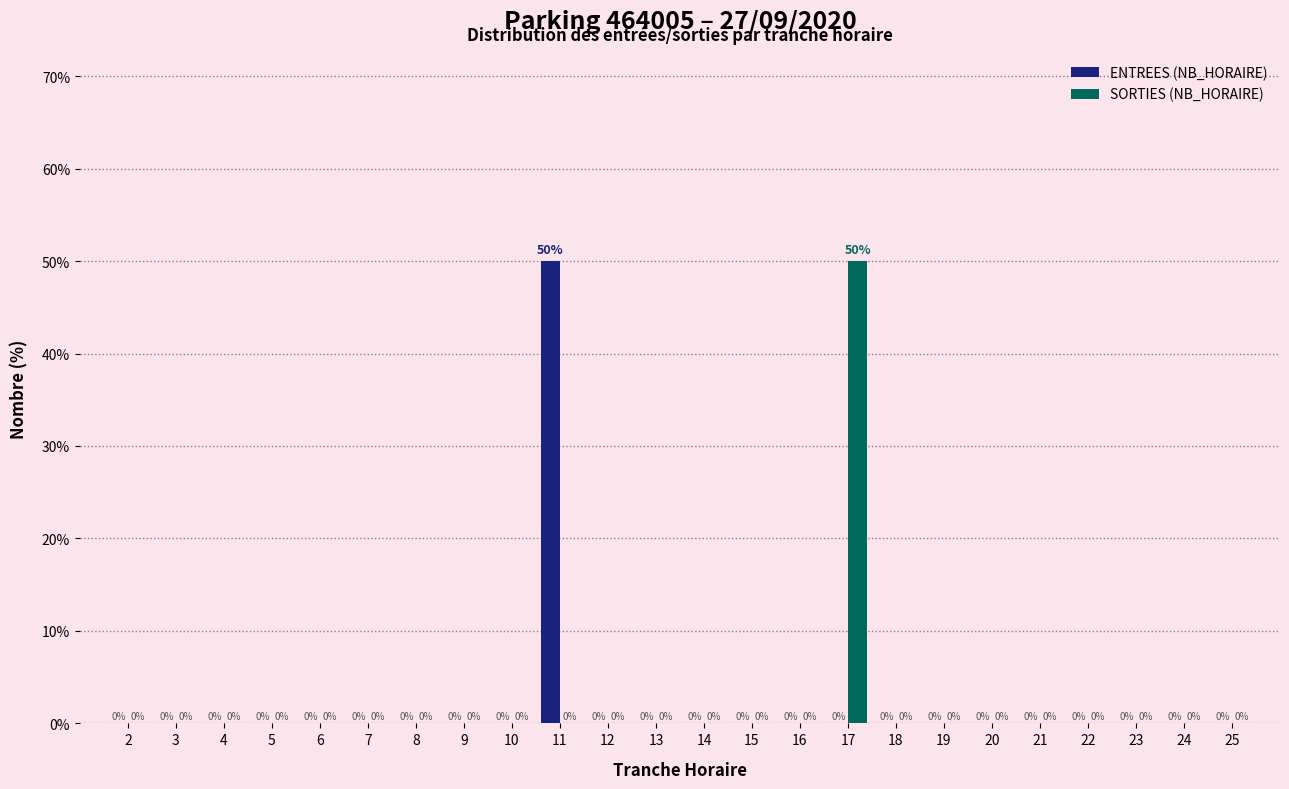

Reading left to right, transcribe all the data shown in this chart.

ENTREES (NB_HORAIRE): 2=0	3=0	4=0	5=0	6=0	7=0	8=0	9=0	10=0	11=50	12=0	13=0	14=0	15=0	16=0	17=0	18=0	19=0	20=0	21=0	22=0	23=0	24=0	25=0
SORTIES (NB_HORAIRE): 2=0	3=0	4=0	5=0	6=0	7=0	8=0	9=0	10=0	11=0	12=0	13=0	14=0	15=0	16=0	17=50	18=0	19=0	20=0	21=0	22=0	23=0	24=0	25=0